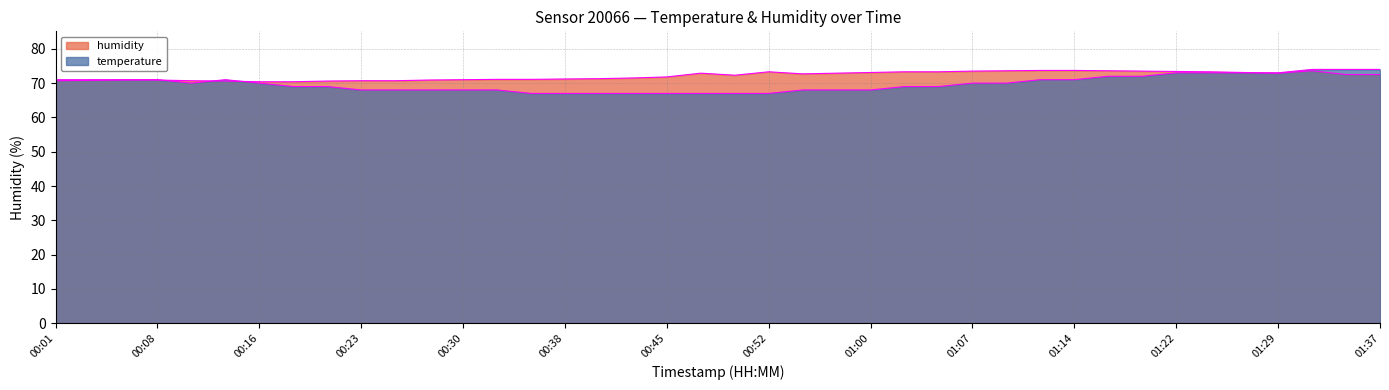

At which category is the sum across all series the highest?

01:32